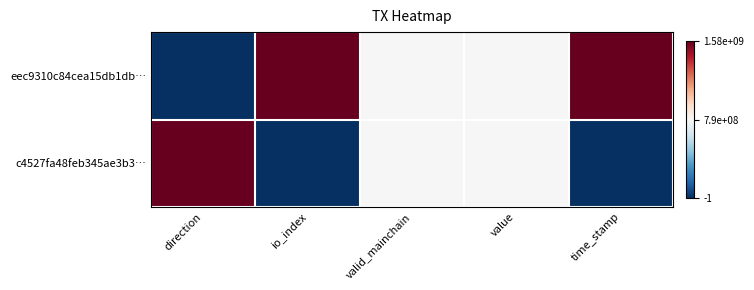

Reading left to right, what are all the values shown in this chart?

eec9310c84cea15db1db…: direction=0.0	io_index=1.0	valid_mainchain=0.5	value=0.5	time_stamp=1.0
c4527fa48feb345ae3b3…: direction=1.0	io_index=0.0	valid_mainchain=0.5	value=0.5	time_stamp=0.0